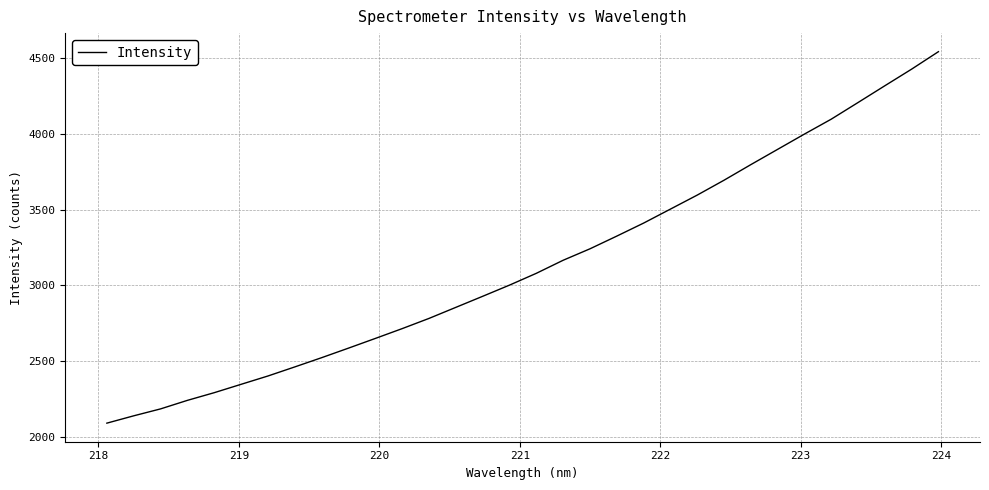

What is the difference between the maximum and minimum values?

2455.6